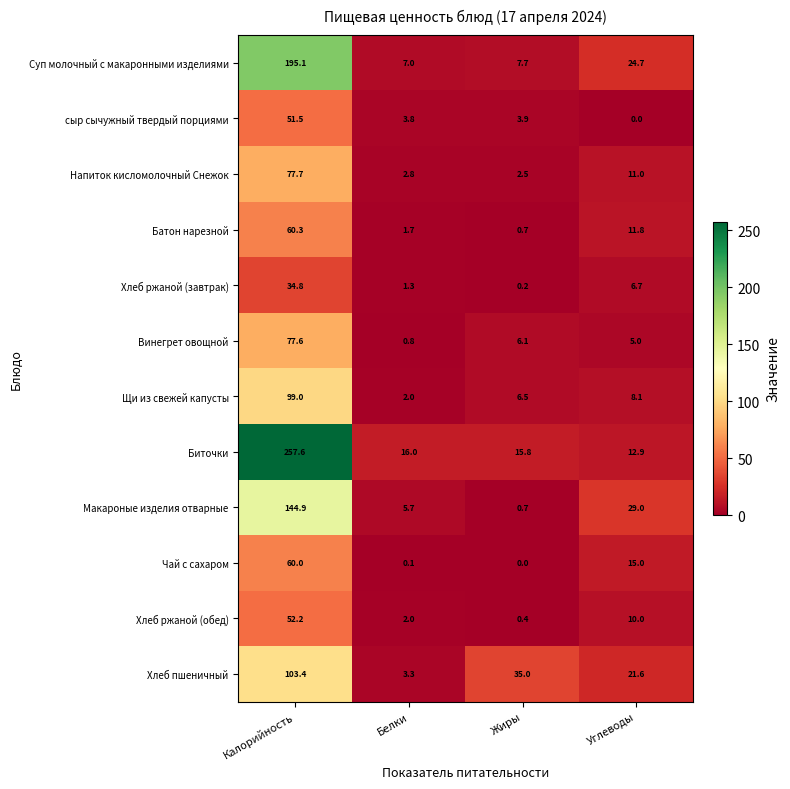

Which series has the largest total across all categories?

Биточки